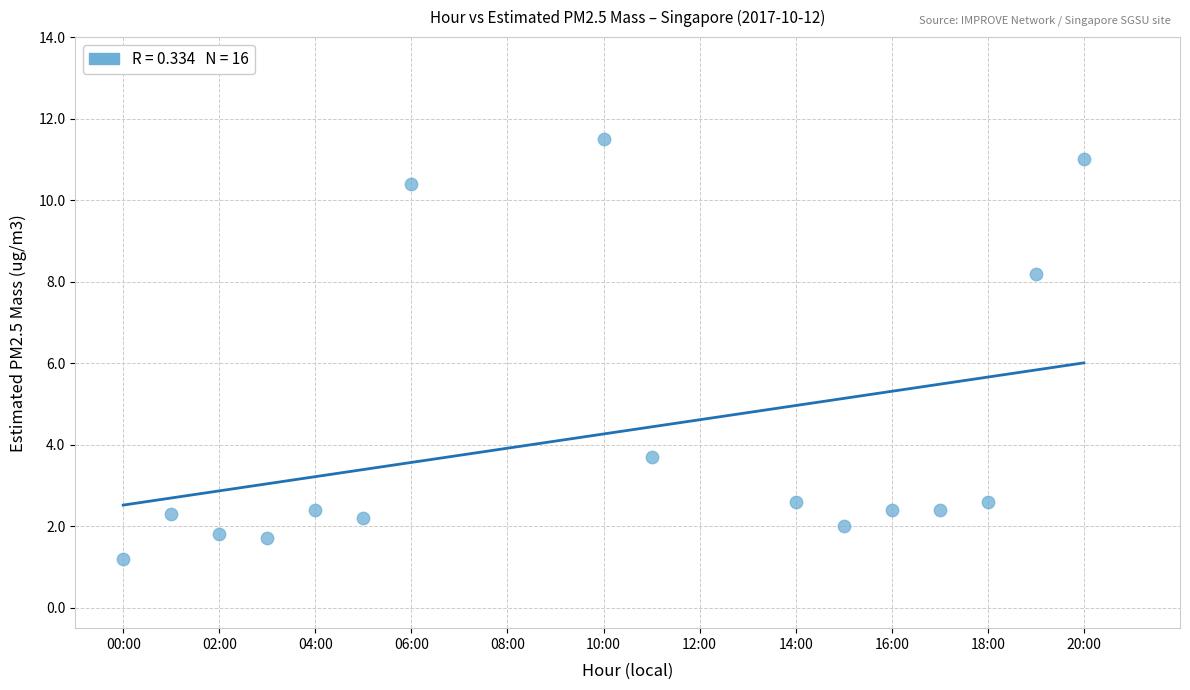

What is the range of X values (max minus min)?

20.0